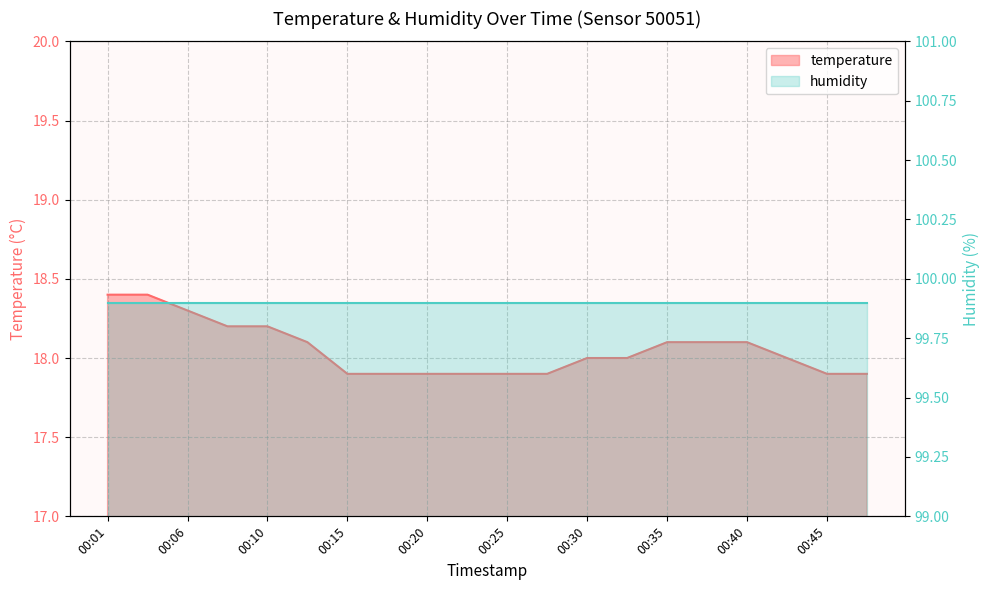

What is the maximum value shown in the chart?

18.4